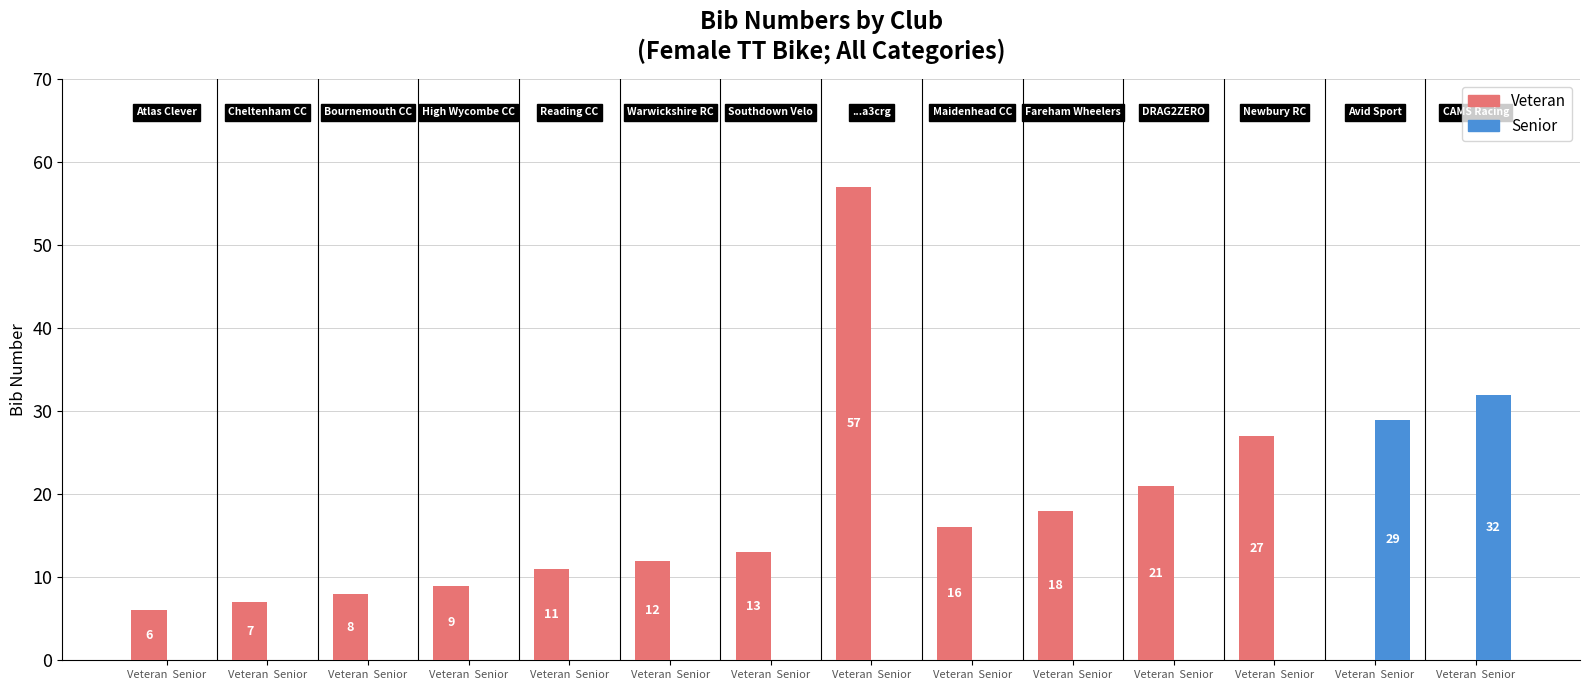

Are the bars horizontal?

No